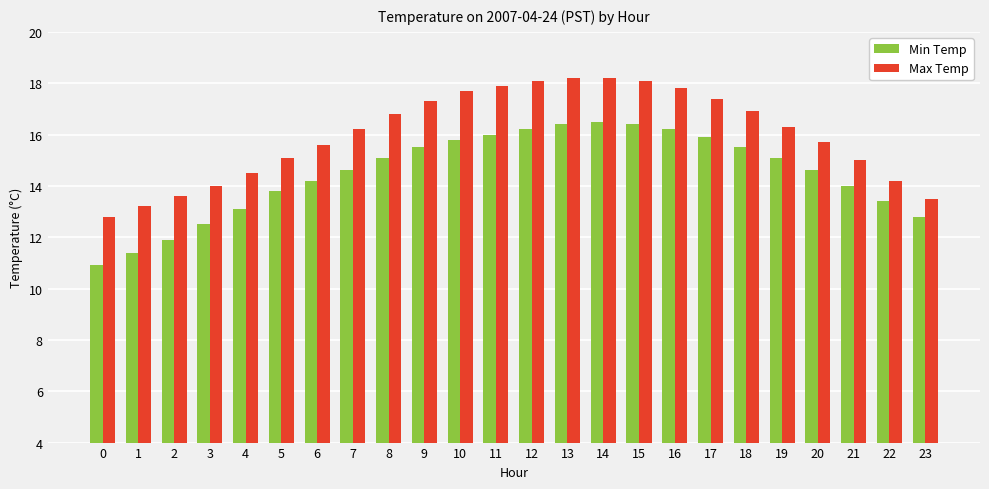

Where does the Max Temp series first go above 16?

7